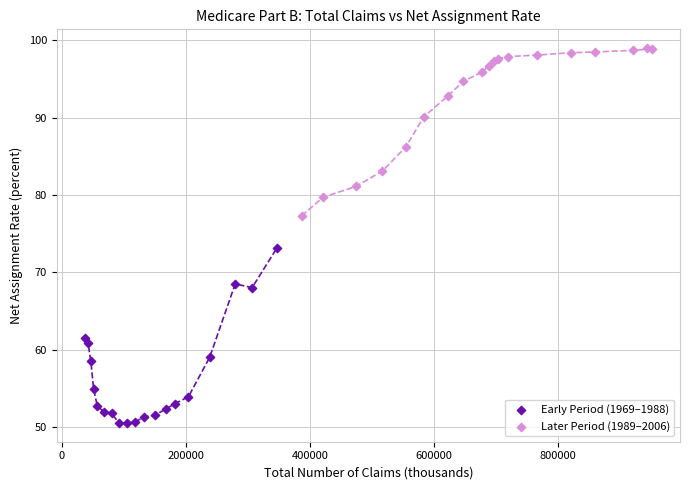

Which series contains the lowest Y value?

Early Period (1969–1988)